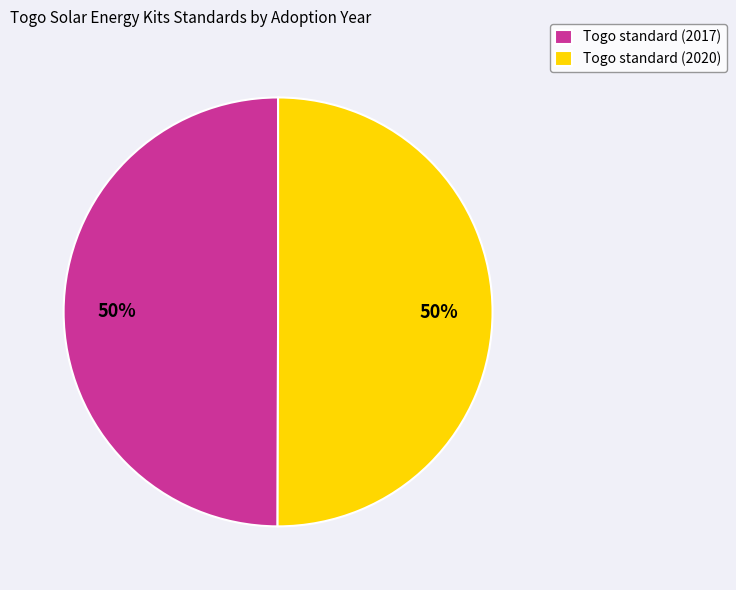

To the nearest percent, what portion does Togo standard (2020) represent?

50%